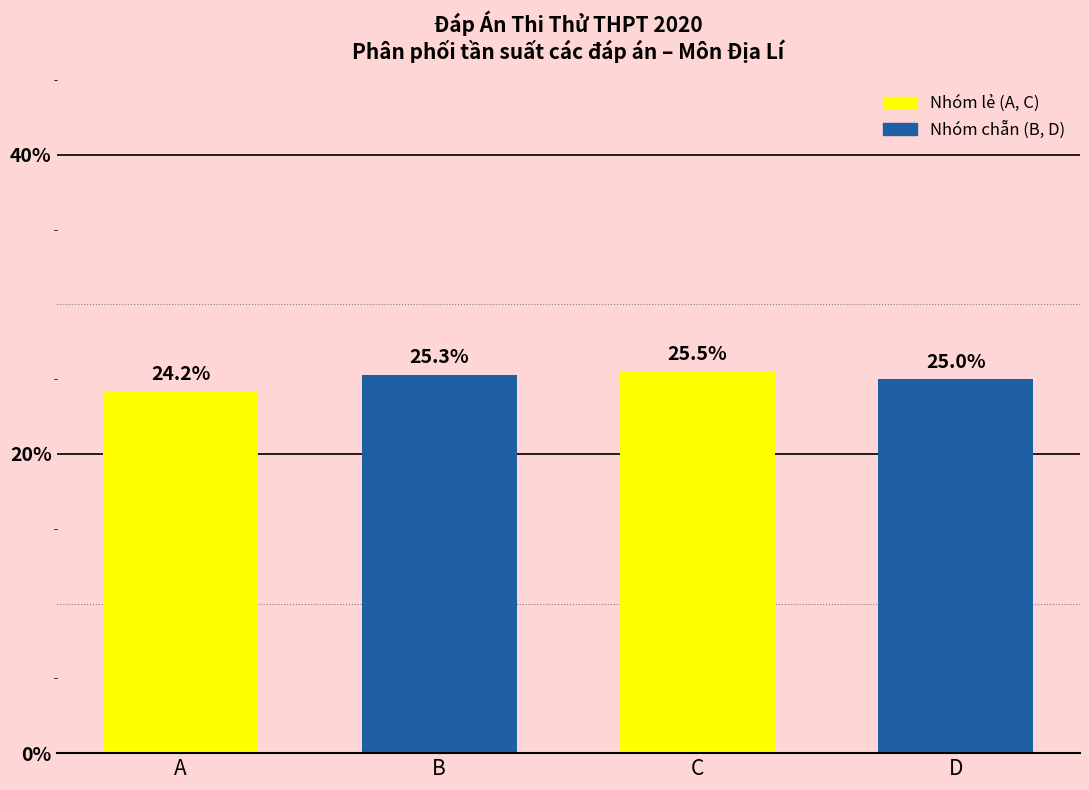

Reading left to right, extract all data points from this chart.

A=24.2	B=25.3	C=25.5	D=25.0